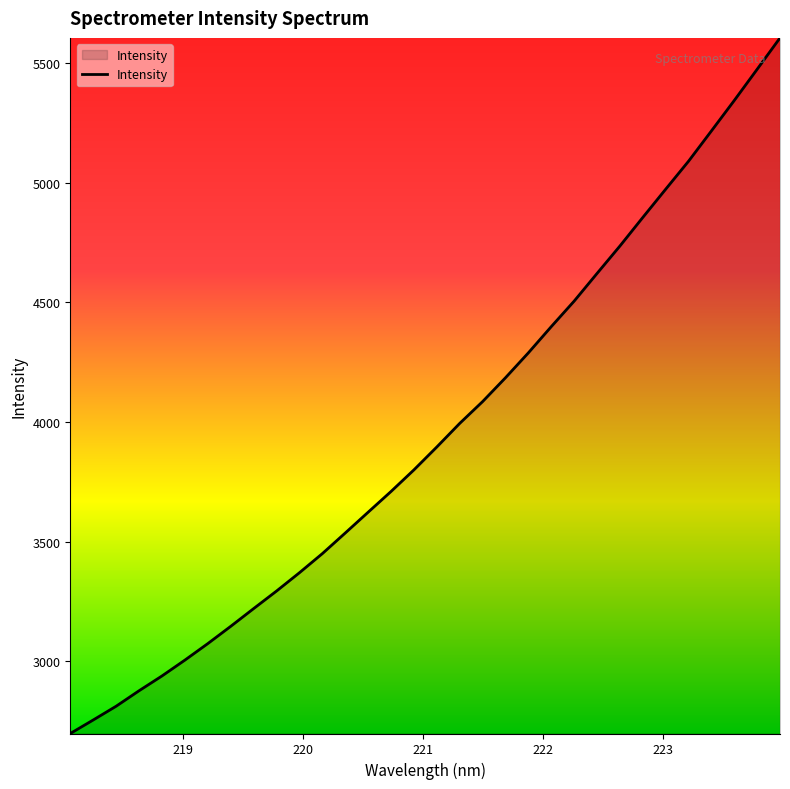

What is the maximum value shown in the chart?

5605.8